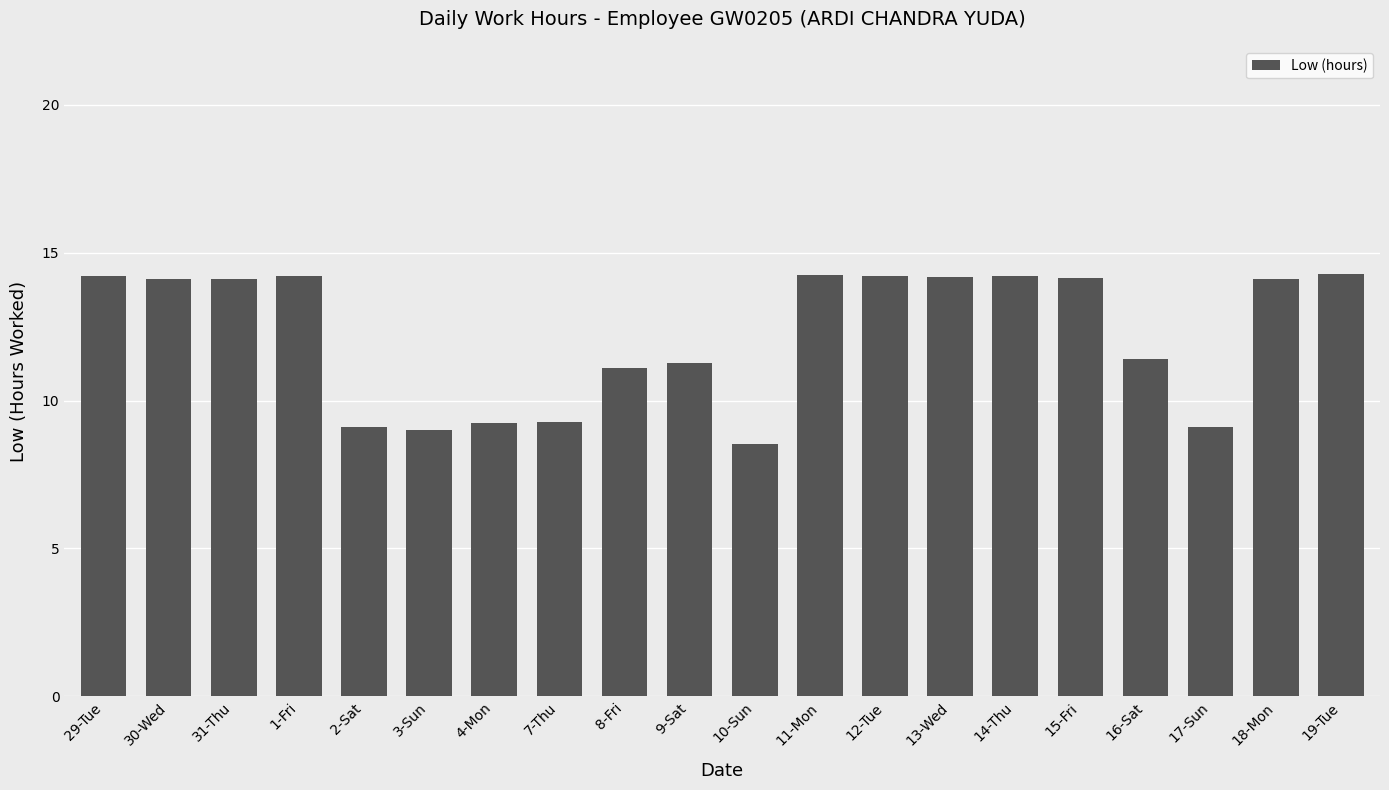

Is it true that the value at 2-Sat is 9.1?

True